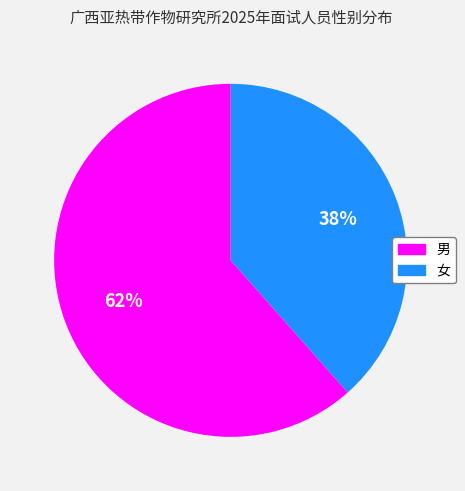

Which slice is the largest?

男